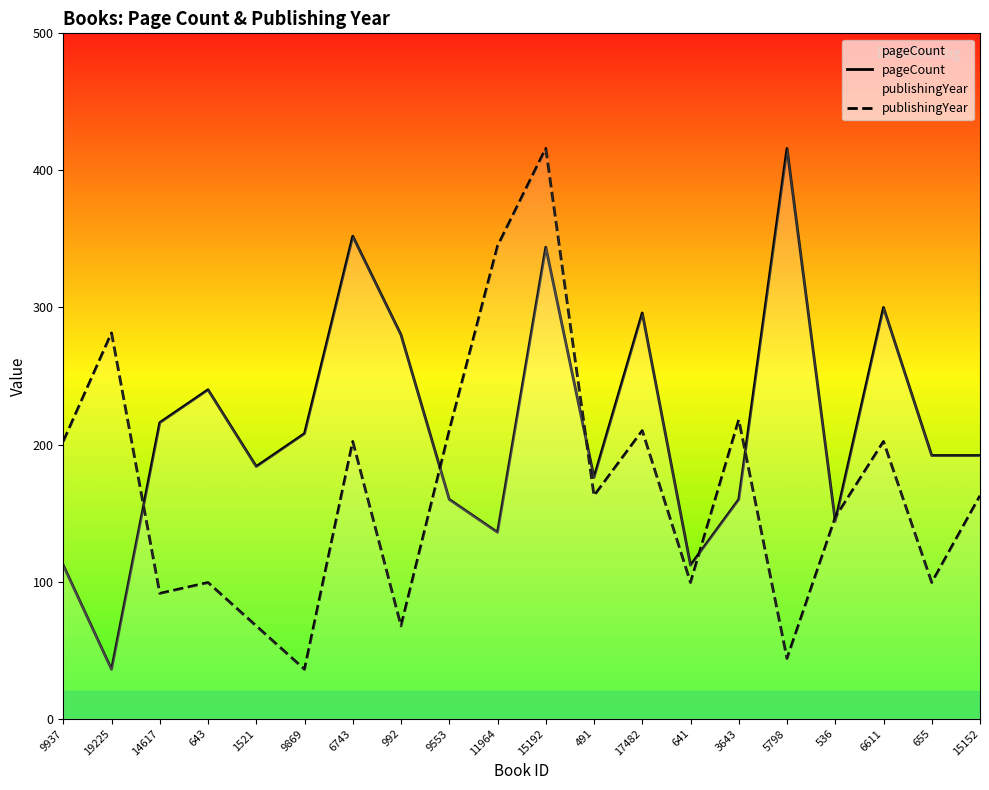

At 6611, list the series in order from smallest to largest.

publishingYear, pageCount